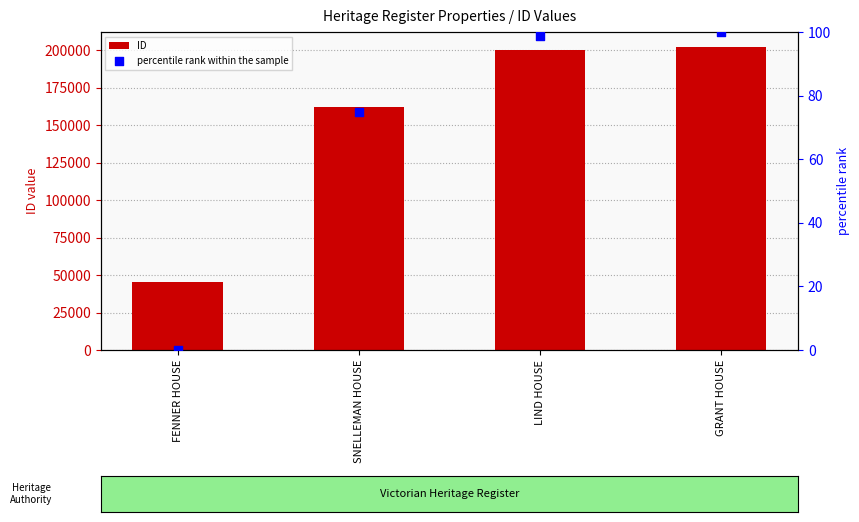

Which series has the largest Y range (max minus min)?

ID